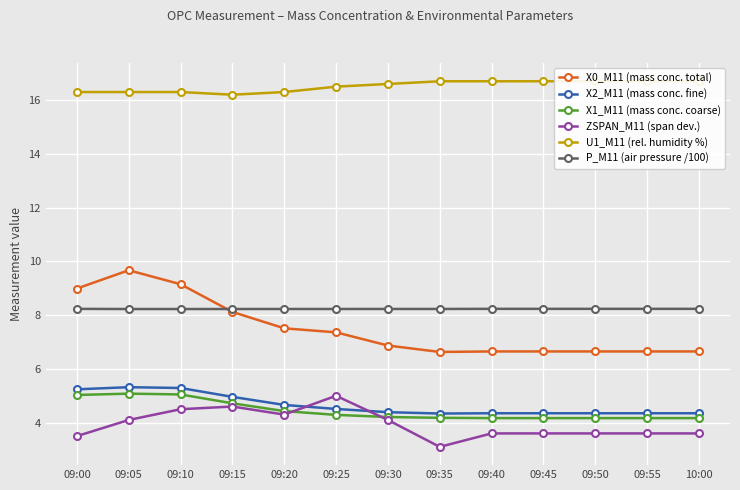

What is the value of the X2_M11 (mass conc. fine) point at the 11th from the left?

4.3